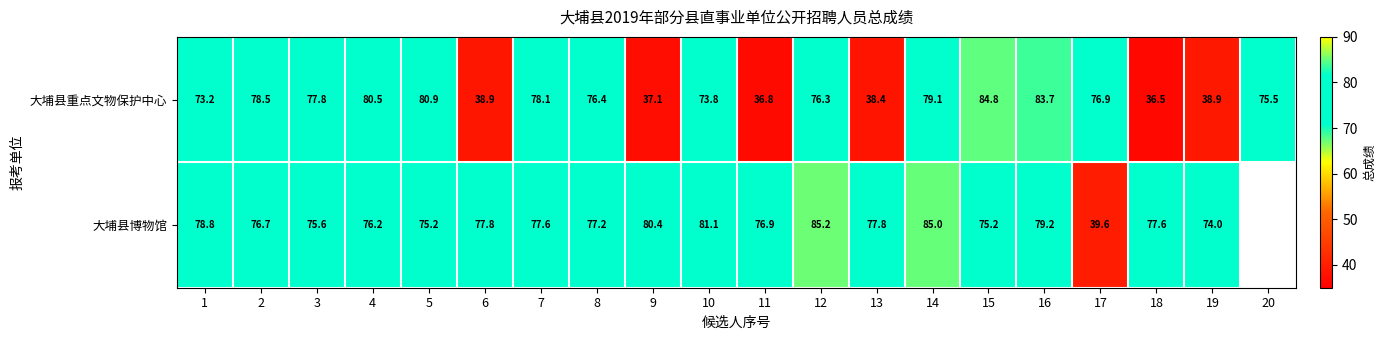

Is the value of 大埔县重点文物保护中心 at 7 greater than the value of 大埔县博物馆 at 7?

Yes